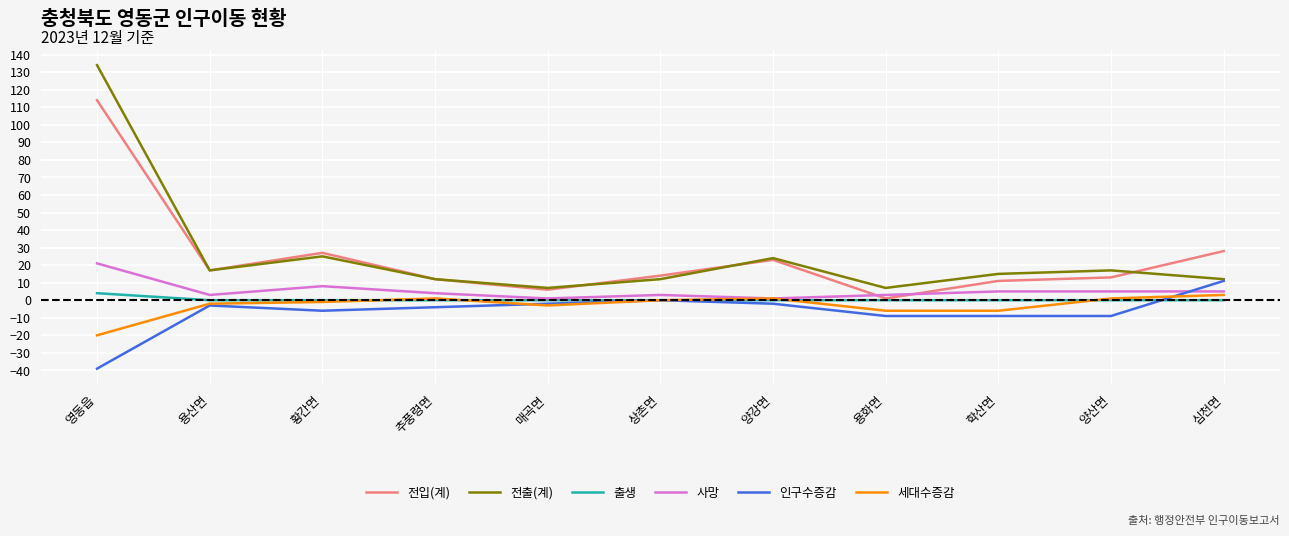

Which series has the largest range (max minus min)?

전출(계)